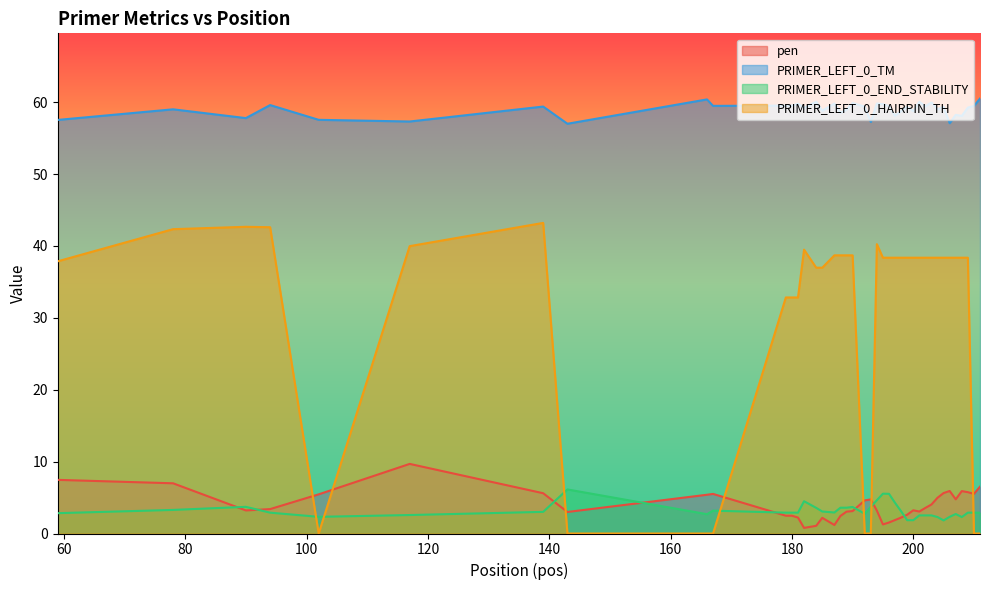

Which series has the largest total across all categories?

PRIMER_LEFT_0_TM